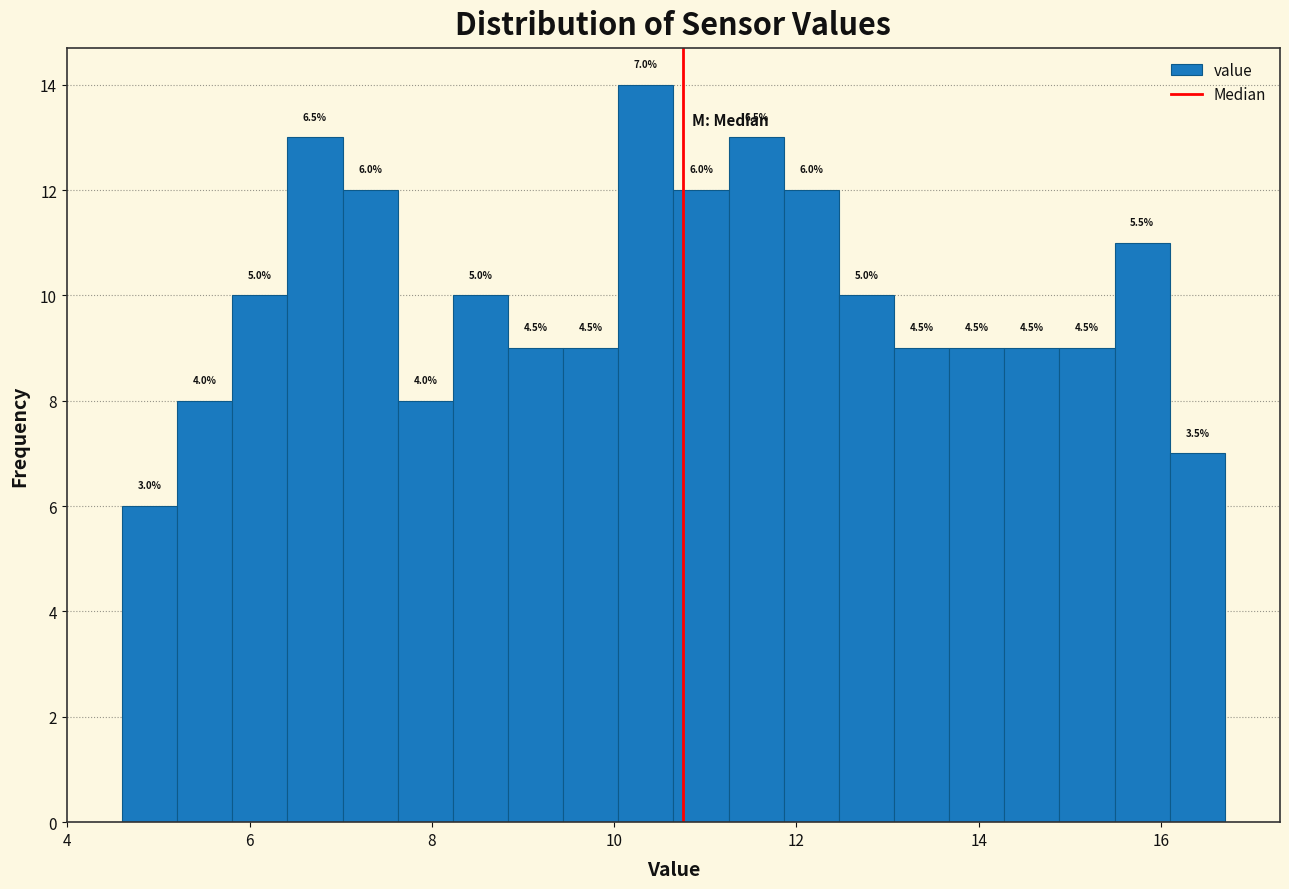

Around what value on the x-axis is the tallest bar? Give the approximate position of its centre, as read against the axis.

10.4